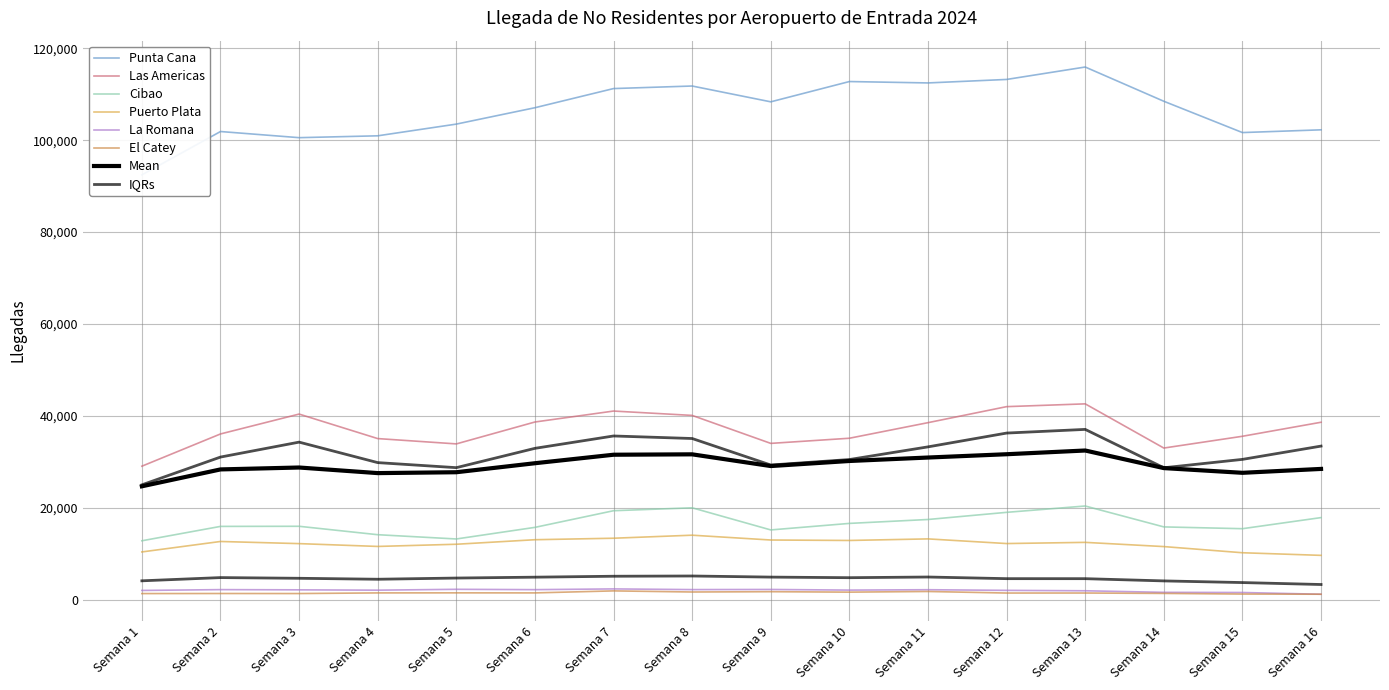

True or false: Cibao and El Catey cross at least once.

False